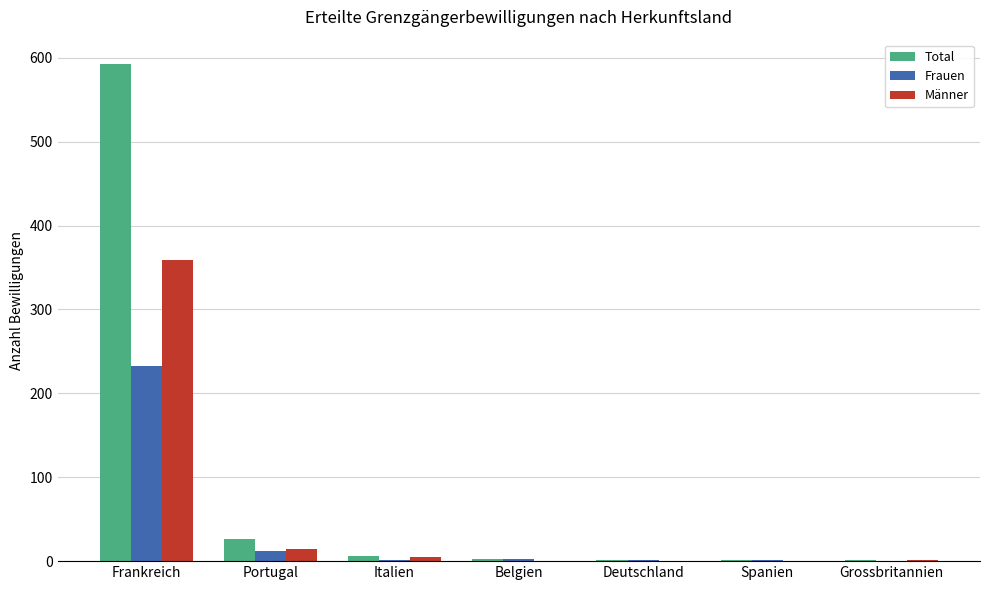

The value of Frauen at Grossbritannien is 105. True or false?

False